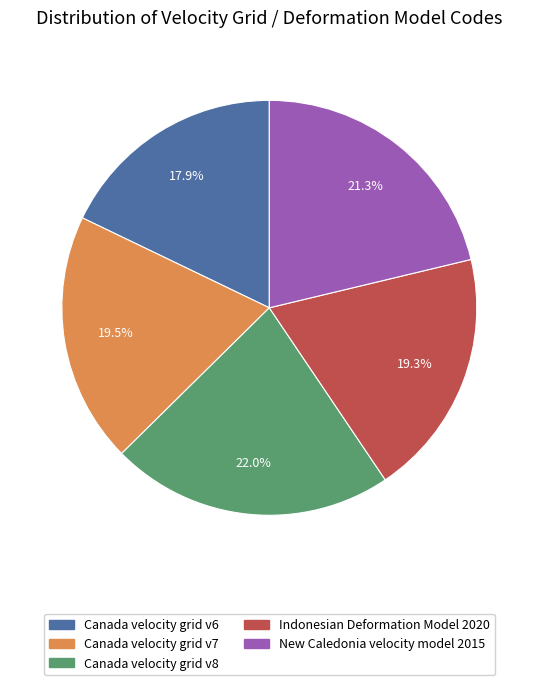

Does any single category account for the majority?

No